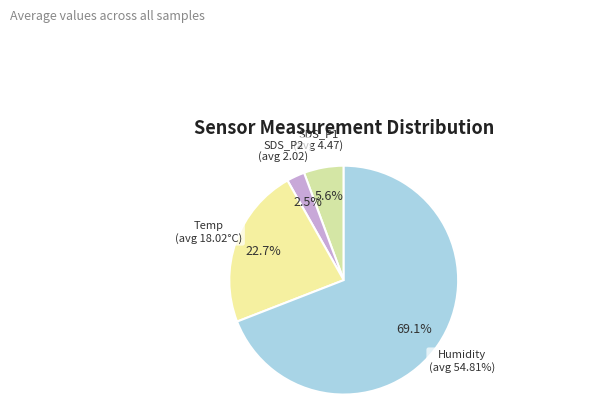

Rank the categories by value from highest to lowest.

Humidity, Temp, SDS_P1, SDS_P2